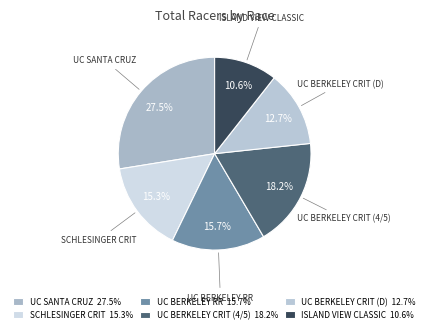

Count the number of slices in the pie.

6